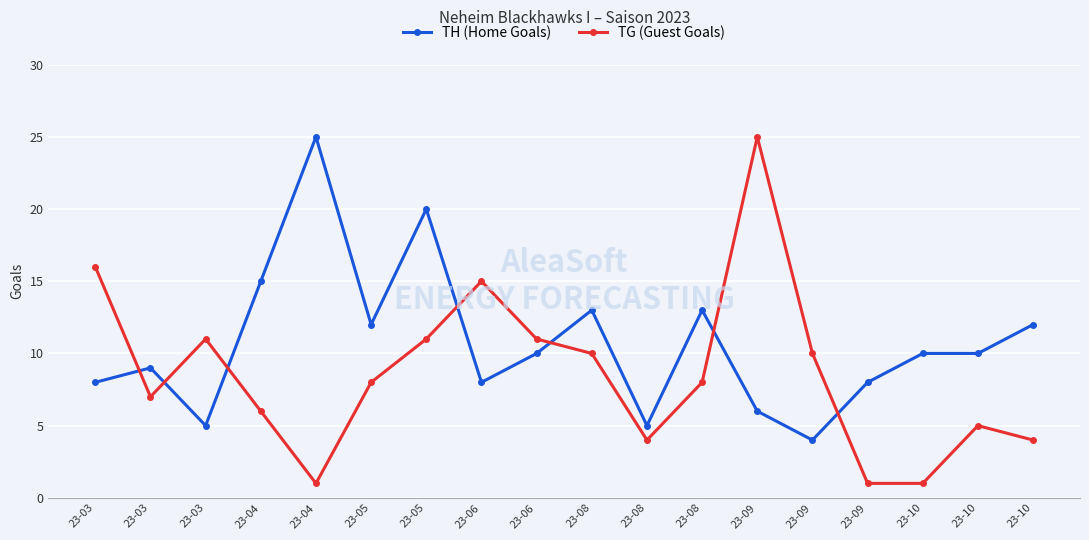

Which has a higher value, 23-08 or 23-08?

23-08